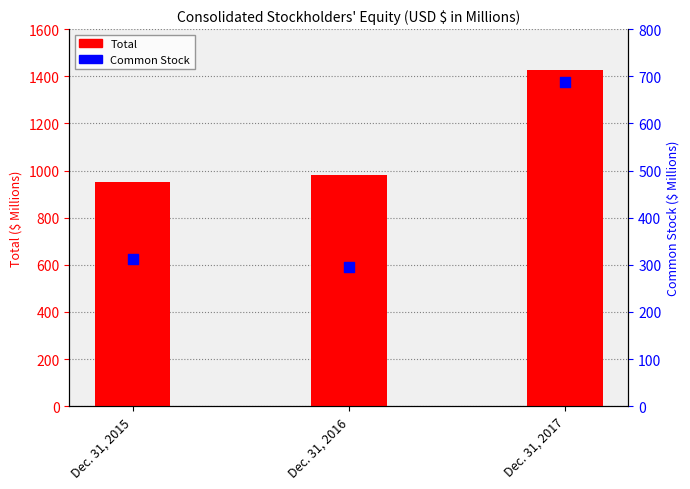

Which series has the largest total across all categories?

Total